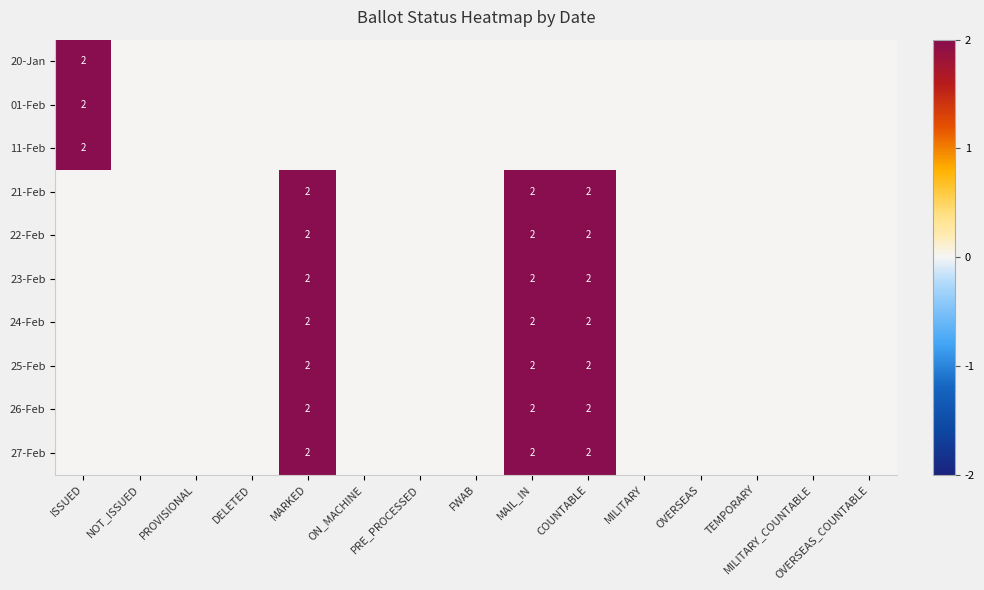

The 23-Feb series shows 3 at COUNTABLE. True or false?

False